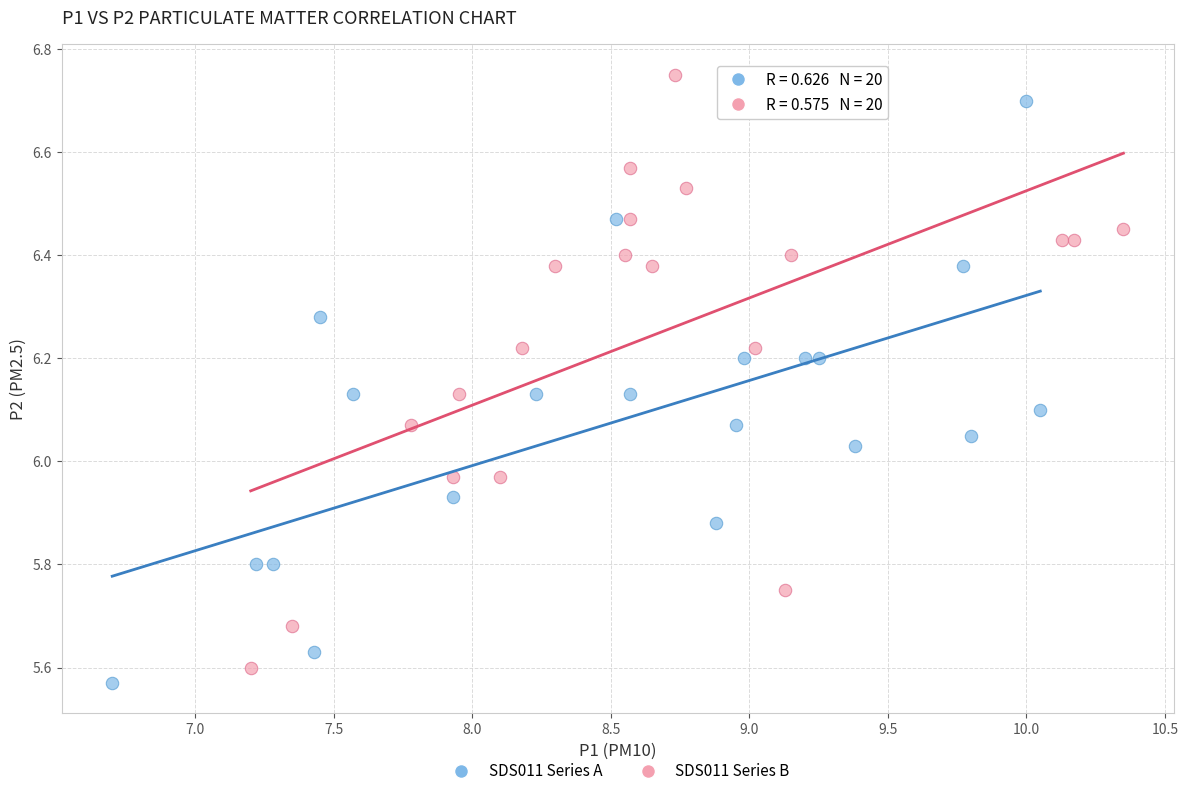

Which series reaches the maximum Y coordinate?

SDS011 Series B